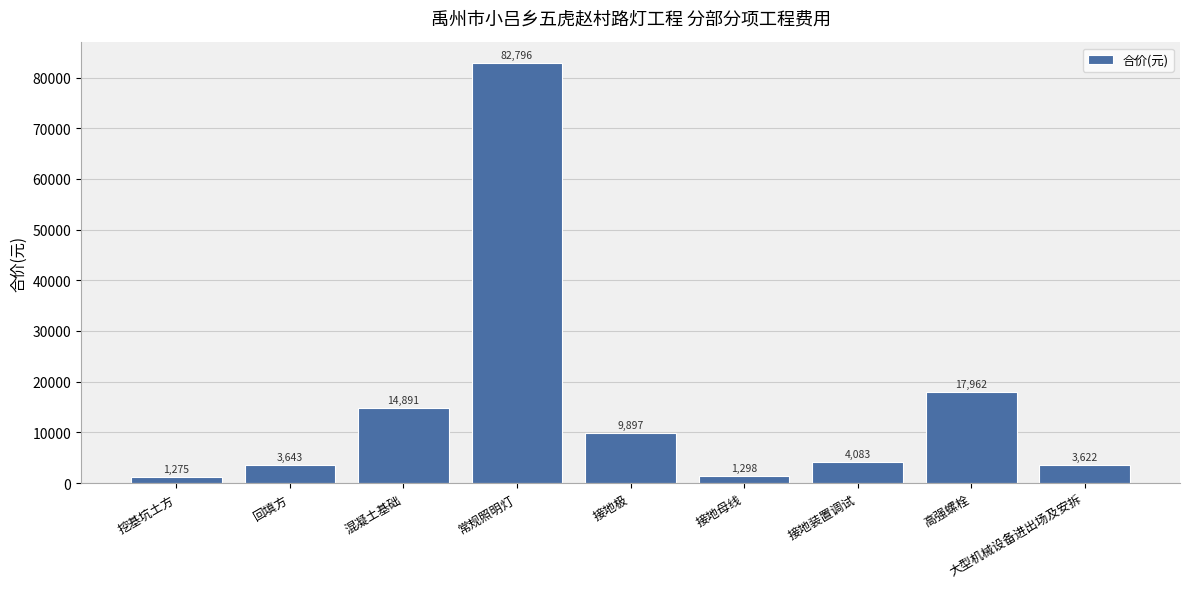

What is the average value?

15496.4